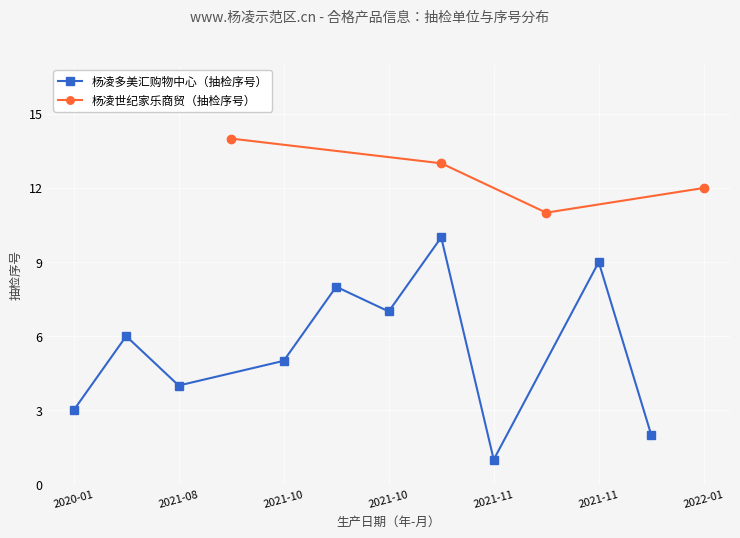

How many series are shown in this chart?

2